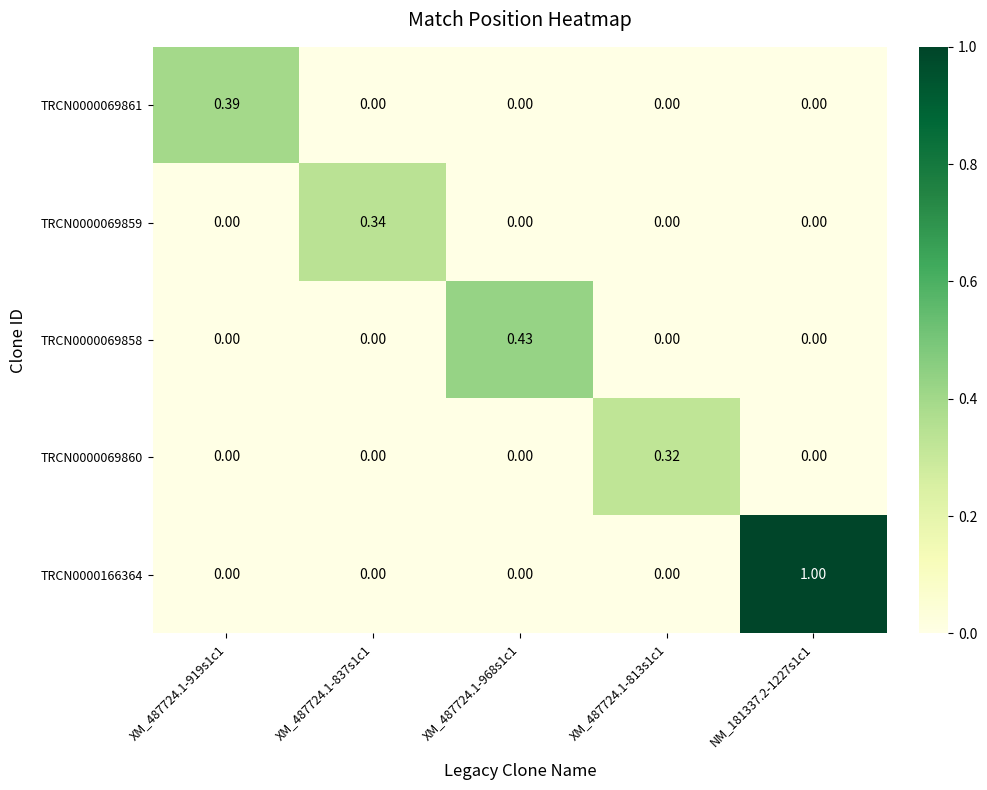

How many series are shown in this chart?

5